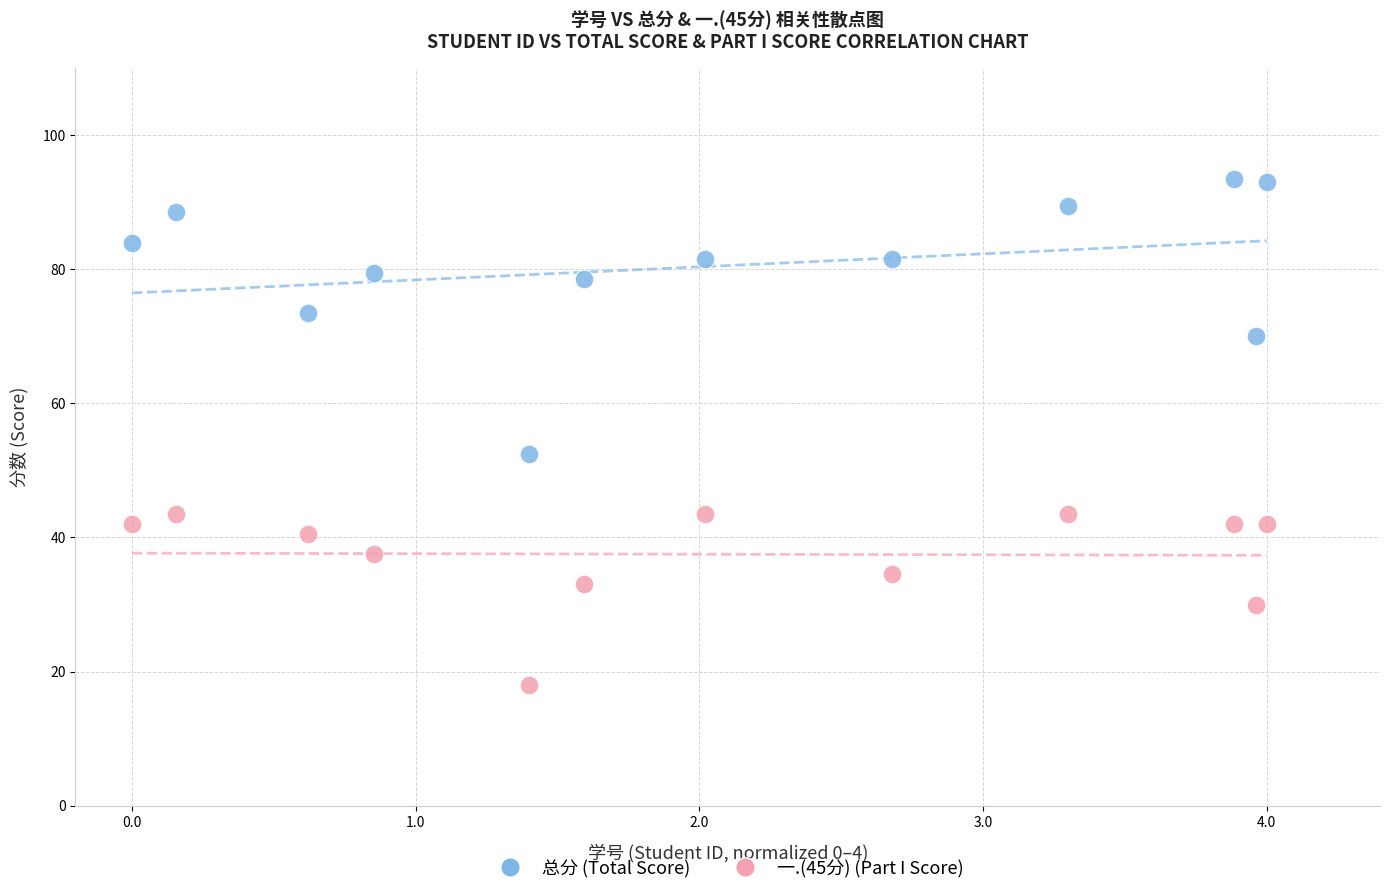

Across all series, what Y value is closest to 55?

52.5